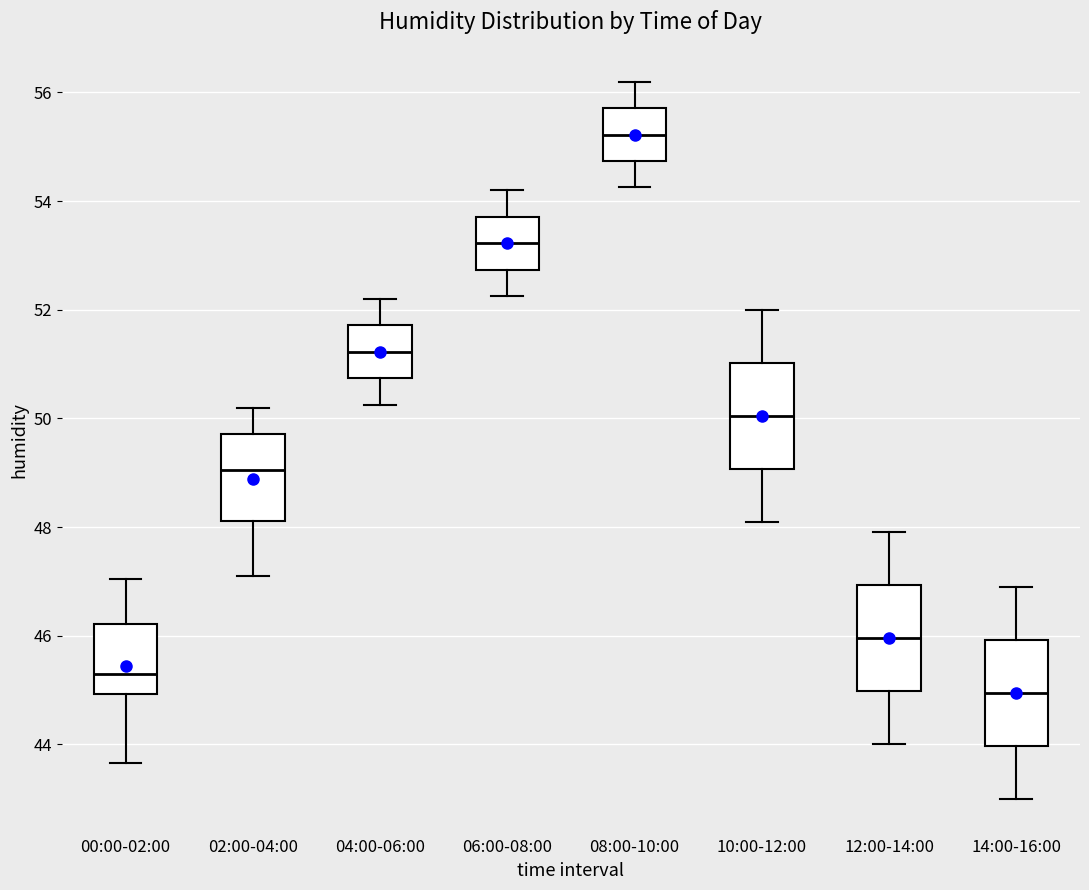

Where does the lower whisker of the box for 04:00-06:00 end on the y-axis? The values are not printed on the chart, so give them approximately, as read against the axis.

50.2